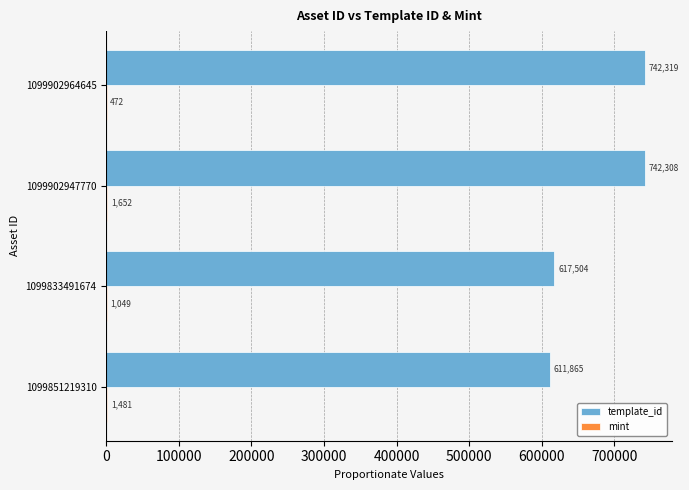

Which series has the largest total across all categories?

template_id